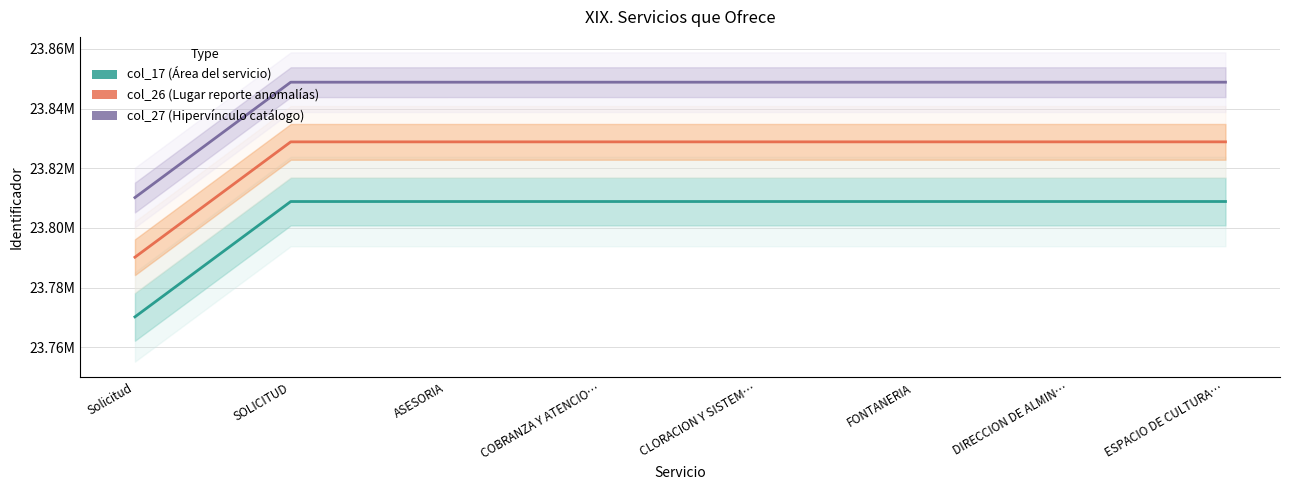

How many data points does each series have?

8